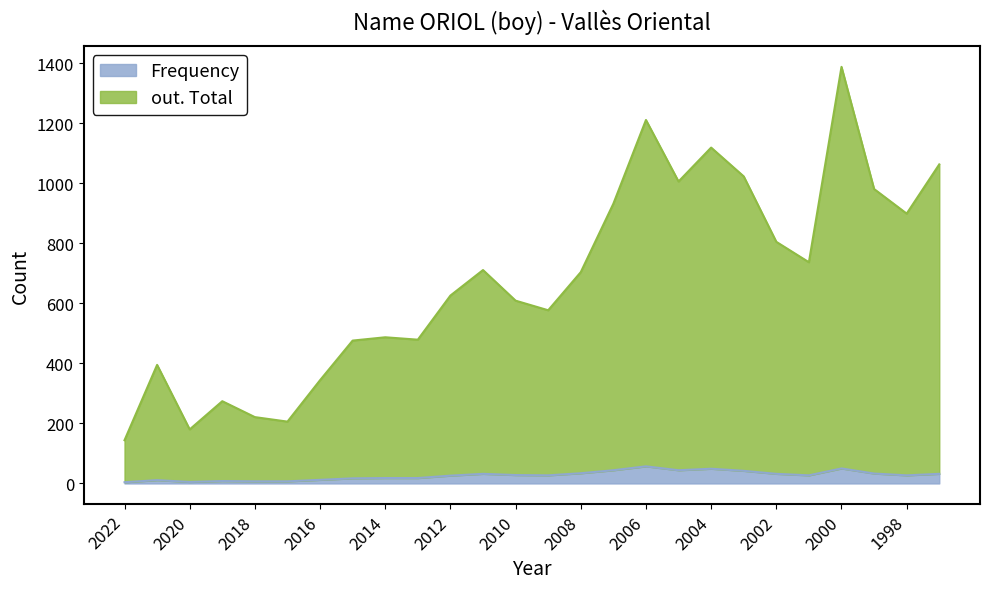

Is it true that Frequency equals 11 at 2021?

True